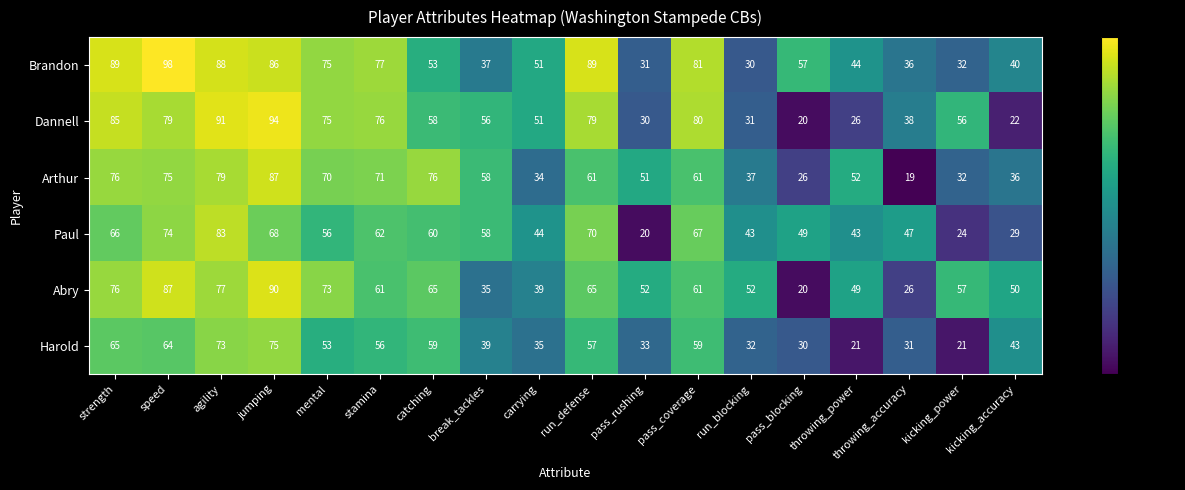

Rank the series by their maximum value, from lowest to highest.

Harold, Paul, Arthur, Abry, Dannell, Brandon